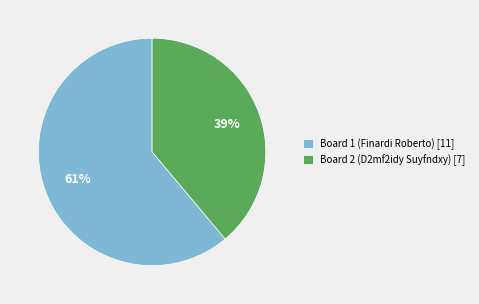

The Board 2 (D2mf2idy Suyfndxy) slice represents 11% of the pie. True or false?

False